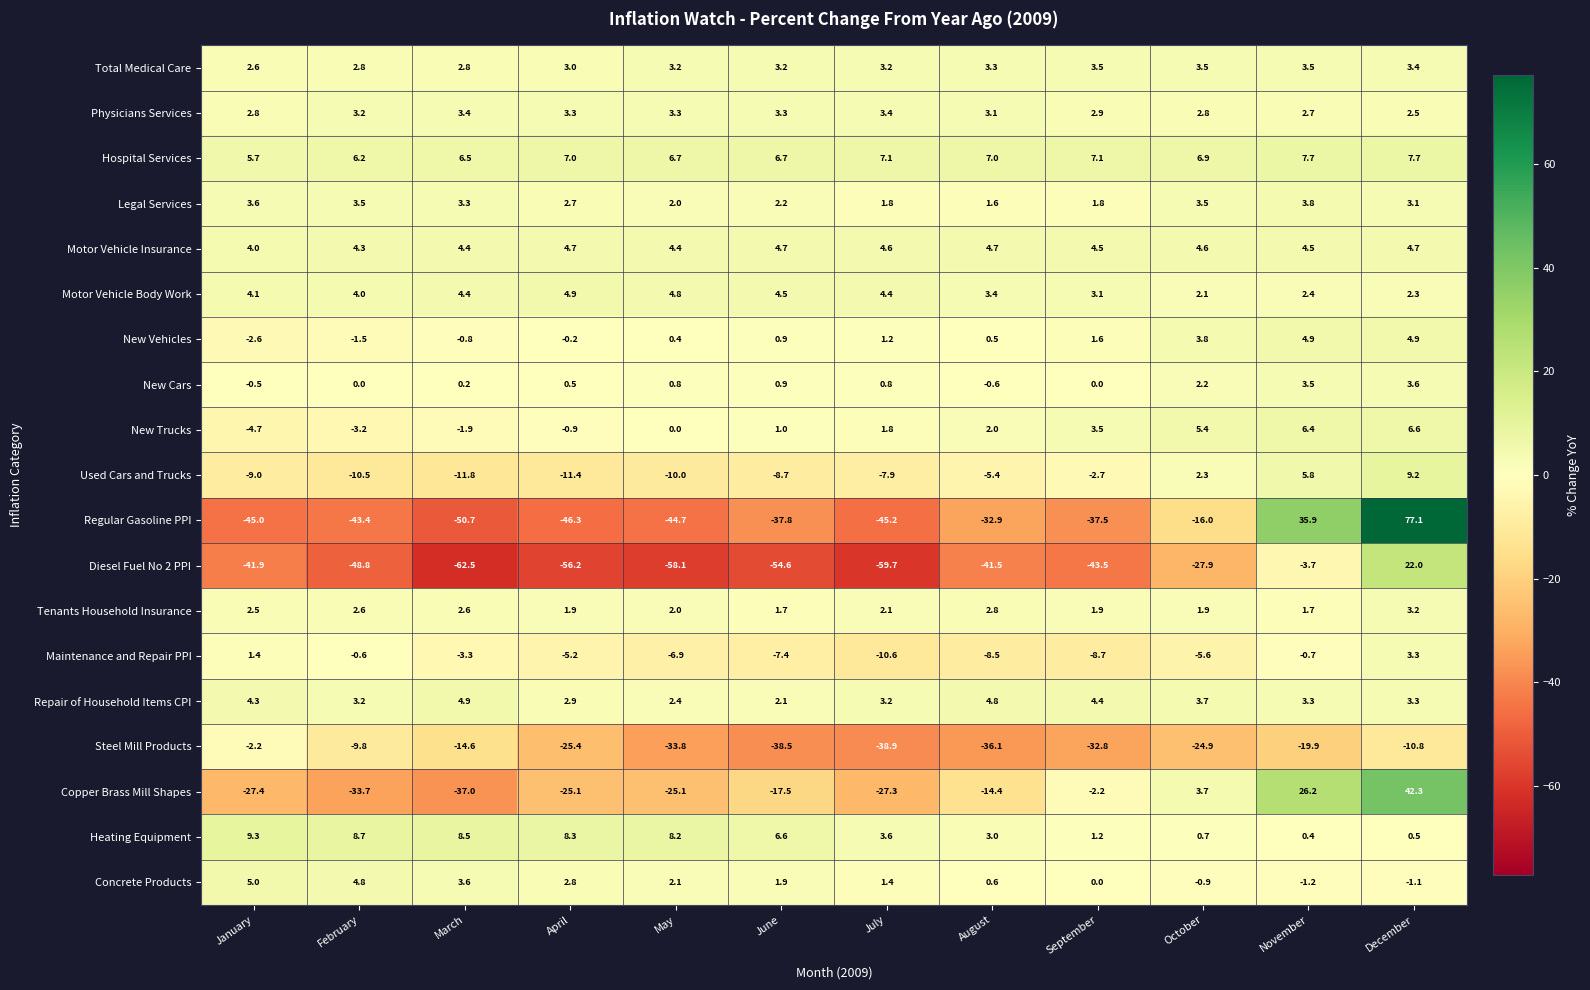

What is the difference between the Hospital Services values at March and February?

0.3